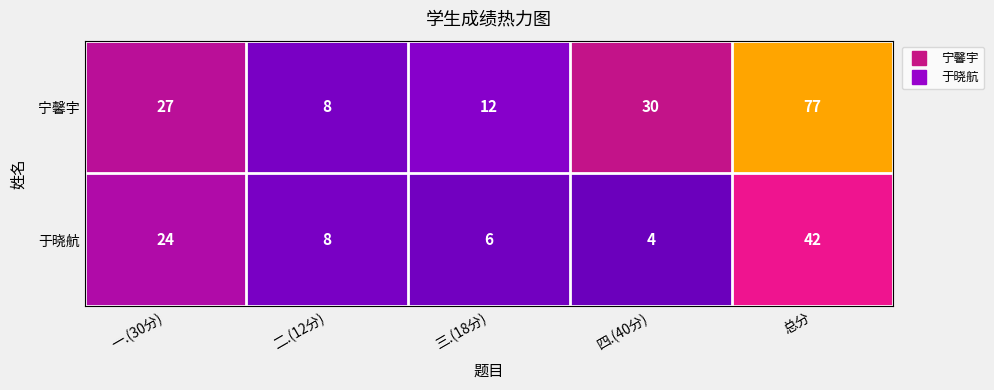

What is the minimum value for 宁馨宇?

8